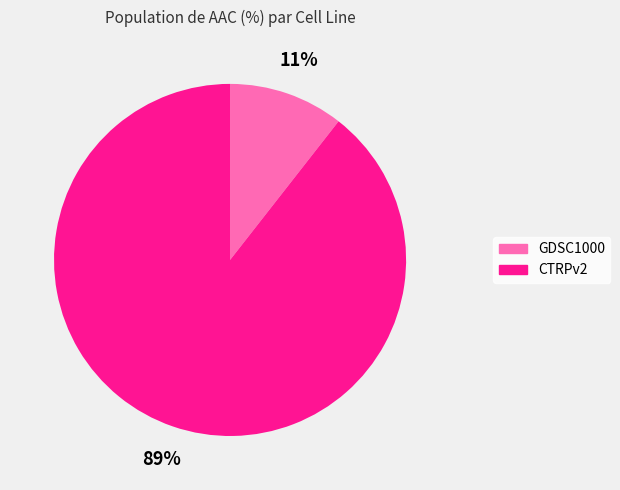

To the nearest percent, what percentage of the pie is CTRPv2?

89%